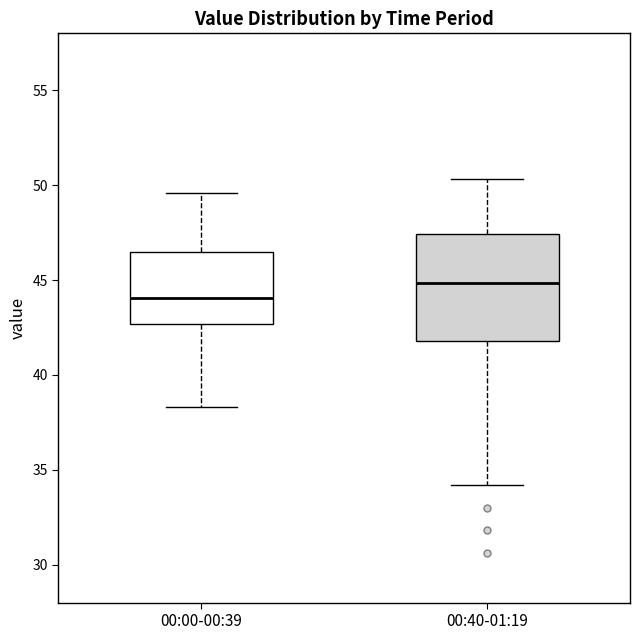

Reading left to right, transcribe this box plot: for each box, give where its median line is, the range the box spans, and where its two whiskers end, as read against the y-axis. The values are not printed on the chart, so give them approximately, as read against the axis.

00:00-00:39: median 44.0, box 42.5 to 46.5, whiskers 38.5 to 49.5
00:40-01:19: median 45.0, box 42.0 to 47.5, whiskers 34.0 to 50.5